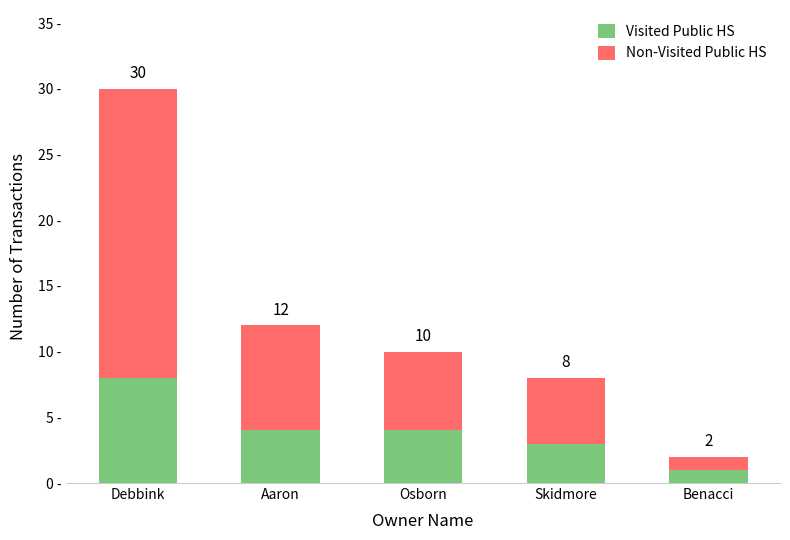

What is the label of the 1st bar from the right?

Benacci